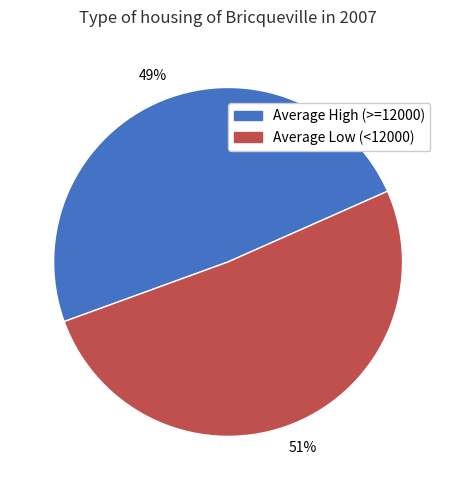

Does any single category account for the majority?

Yes